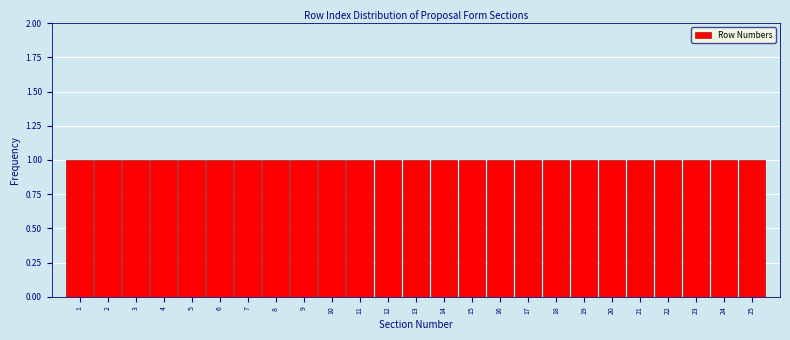

How tall is the bar that spans 8.5 to 9.5 on the x-axis? The values are not printed on the chart, so give them approximately, as read against the axis.

1